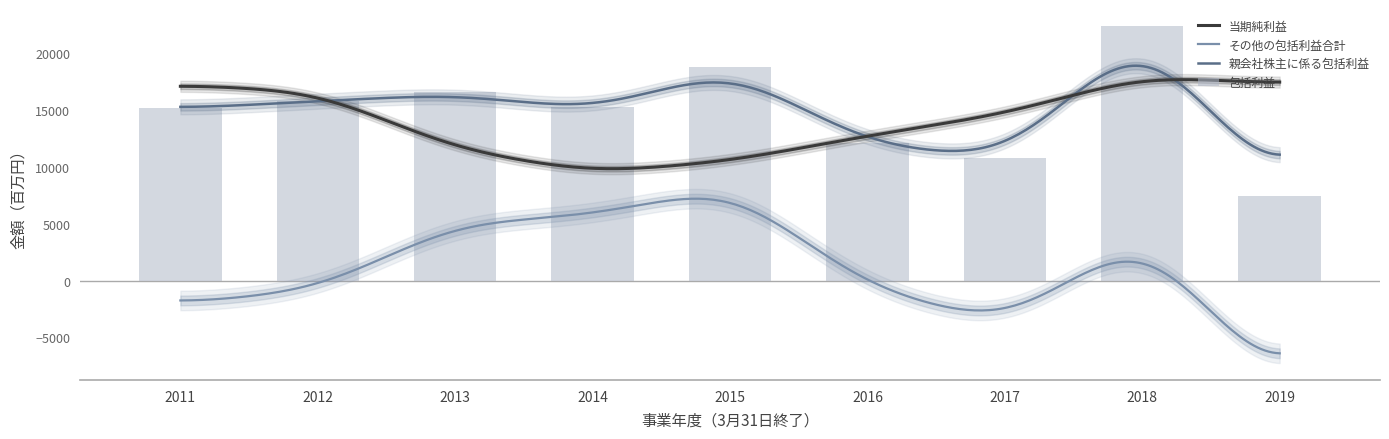

True or false: 包括利益 has a value of 8466 at 2013.

False